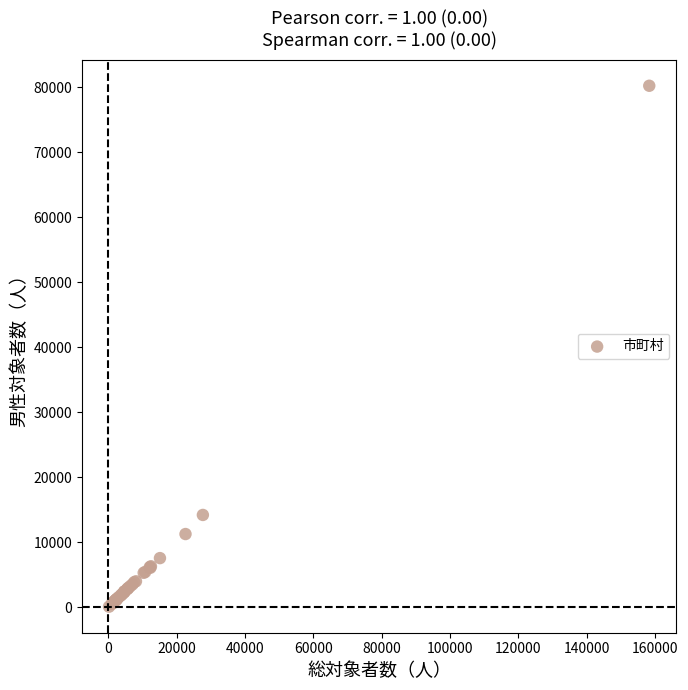

What Y value in the scatter plot is closest to 40151?

14205.8